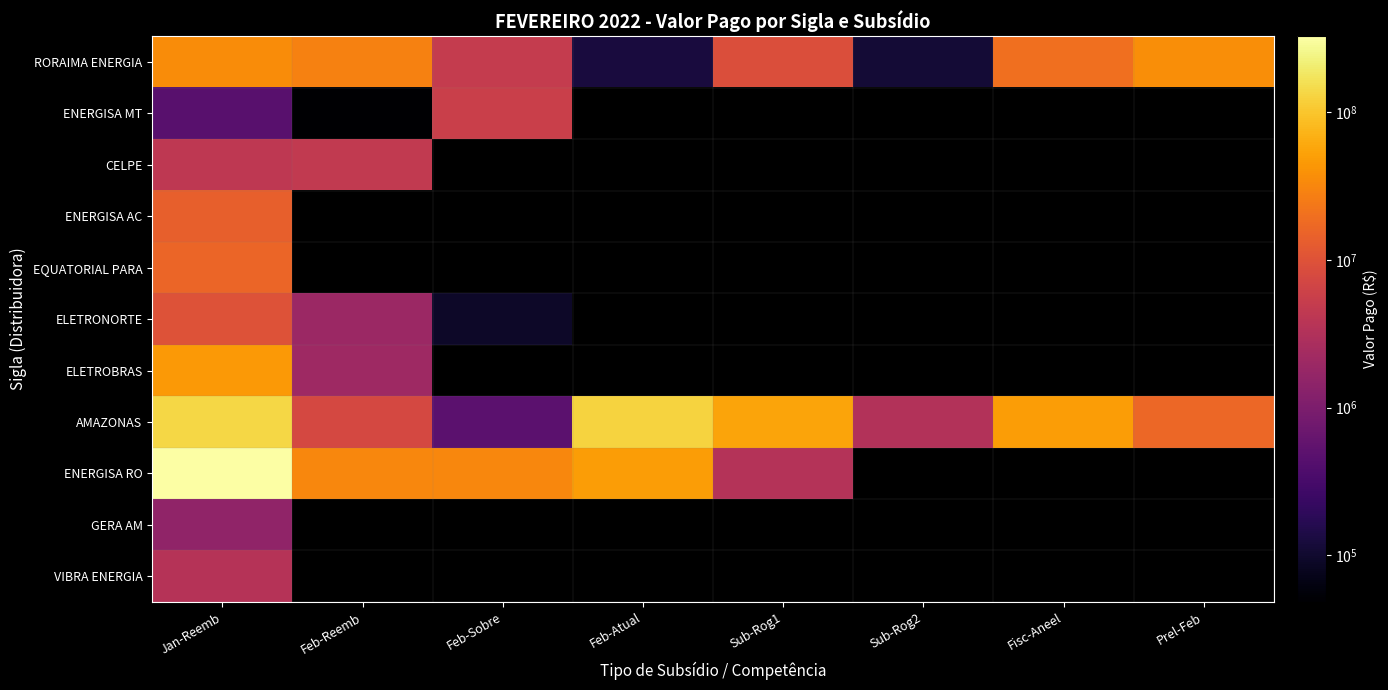

Which series has the largest range (max minus min)?

ENERGISA RO